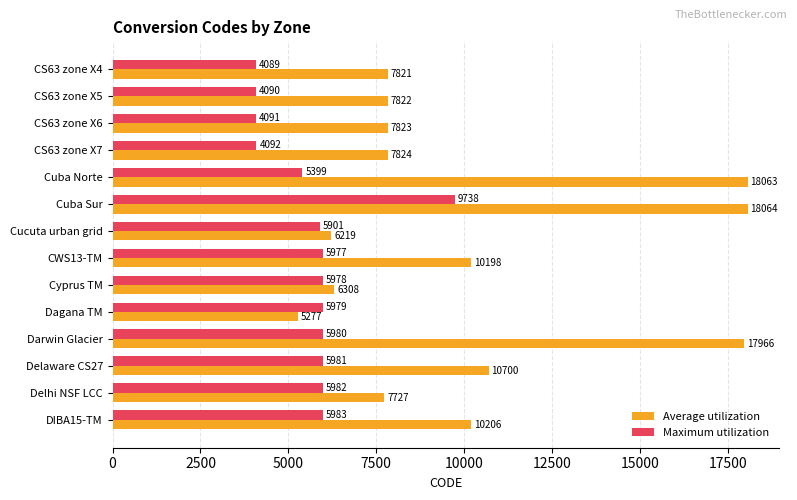

What is the total value across all series at Delaware CS27?

16681